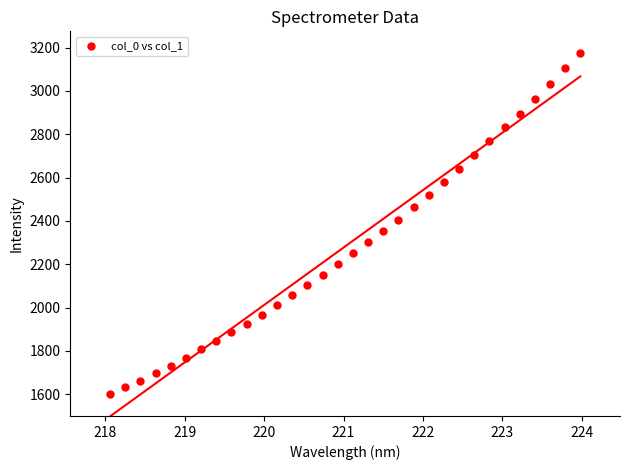

What is the range of Y values (max minus min)?

1574.7